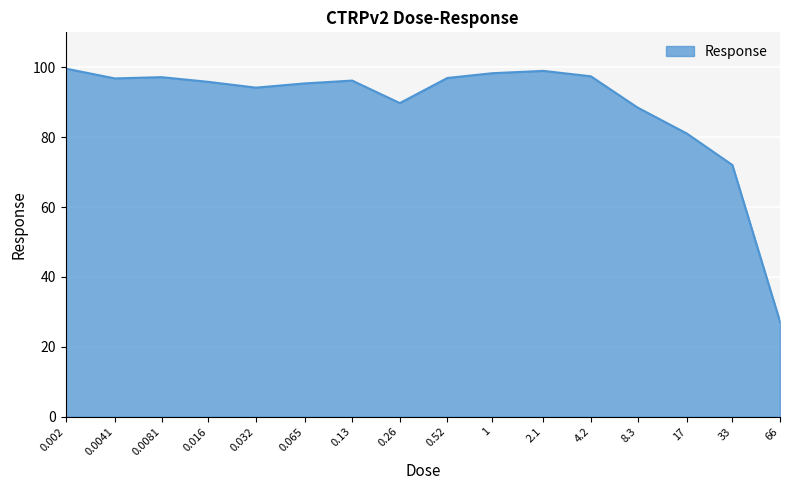

What is the change in value from 8.3 to 33?

-16.4